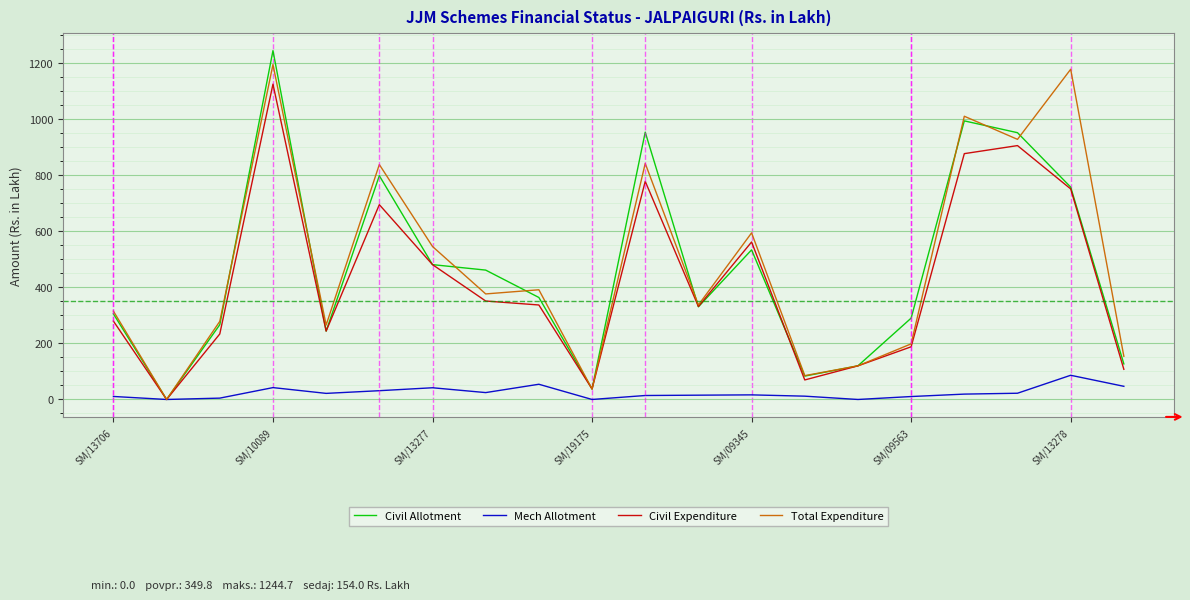

Which series has the largest range (max minus min)?

Civil Allotment